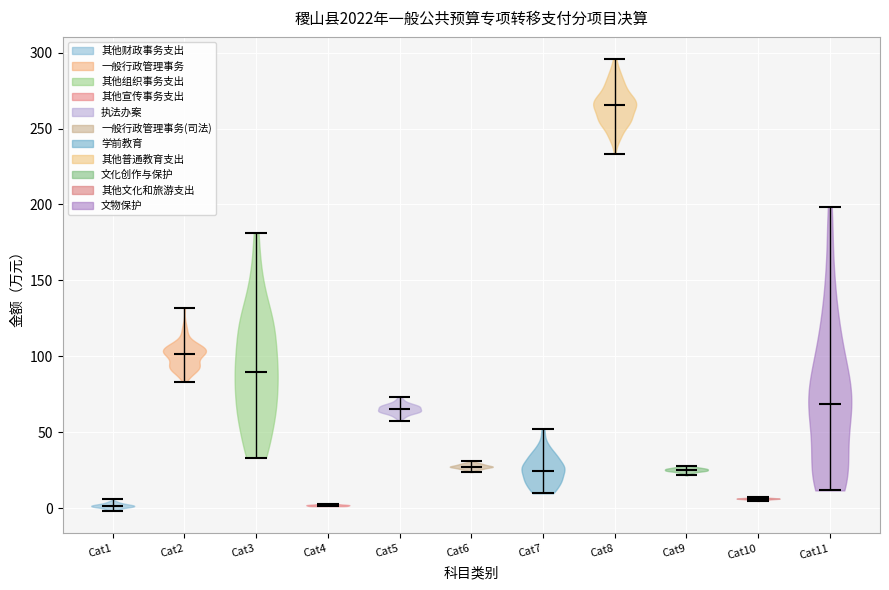

Reading left to right, read every violin against the y-axis: where its median line is, and the lowest and highest points it reaches. The values are not printed on the chart, so give them approximately, as read against the axis.

Cat1: median line 0, lowest point 0, highest point 5
Cat2: median line 100, lowest point 85, highest point 130
Cat3: median line 90, lowest point 35, highest point 180
Cat4: median line 0, lowest point 0, highest point 5
Cat5: median line 65, lowest point 60, highest point 75
Cat6: median line 25, lowest point 25, highest point 30
Cat7: median line 25, lowest point 10, highest point 50
Cat8: median line 265, lowest point 235, highest point 295
Cat9: median line 25, lowest point 20, highest point 30
Cat10: median line 5, lowest point 5, highest point 5
Cat11: median line 70, lowest point 10, highest point 200